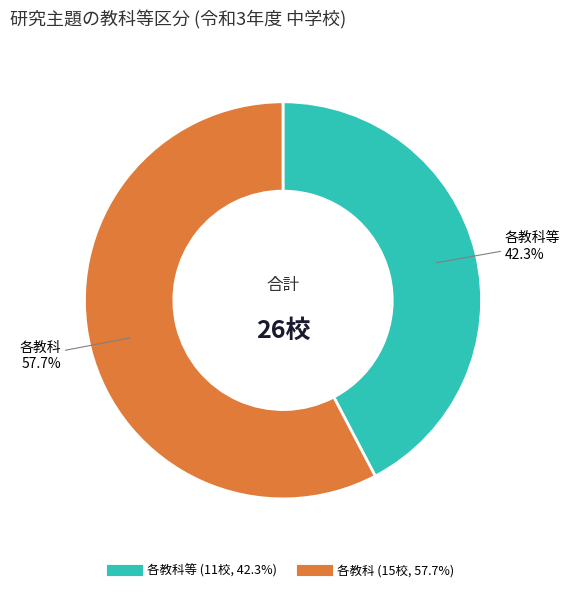

Is there any slice that represents more than half of the pie?

Yes